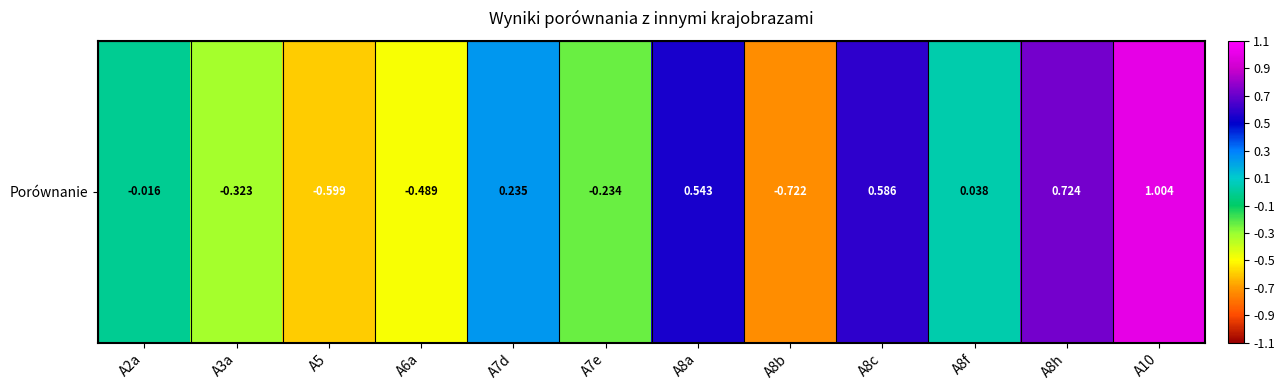

At which label does the data first exceed 0?

A7d